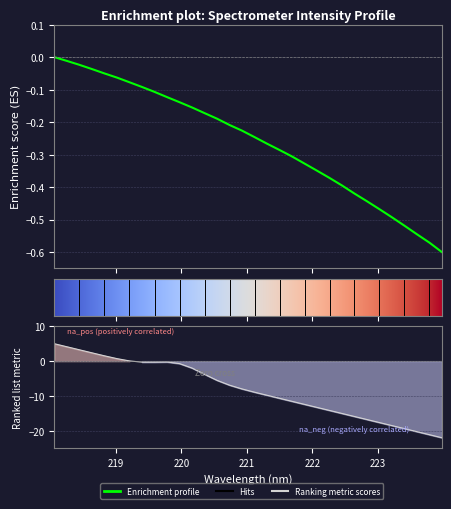

Between 218.8244 and 220.1623, which is larger?

218.8244